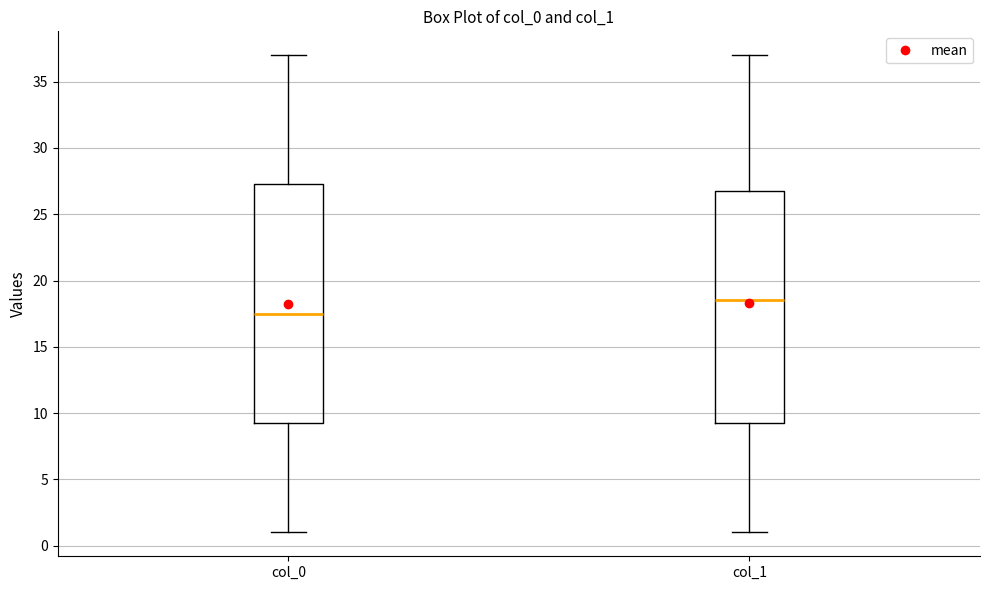

Reading left to right, read every box against the y-axis: the position of its median line, the range the box covers, and the ends of its whiskers. The values are not printed on the chart, so give them approximately, as read against the axis.

col_0: median 17.5, box 9.5 to 27.5, whiskers 1.0 to 37.0
col_1: median 18.5, box 9.5 to 27.0, whiskers 1.0 to 37.0